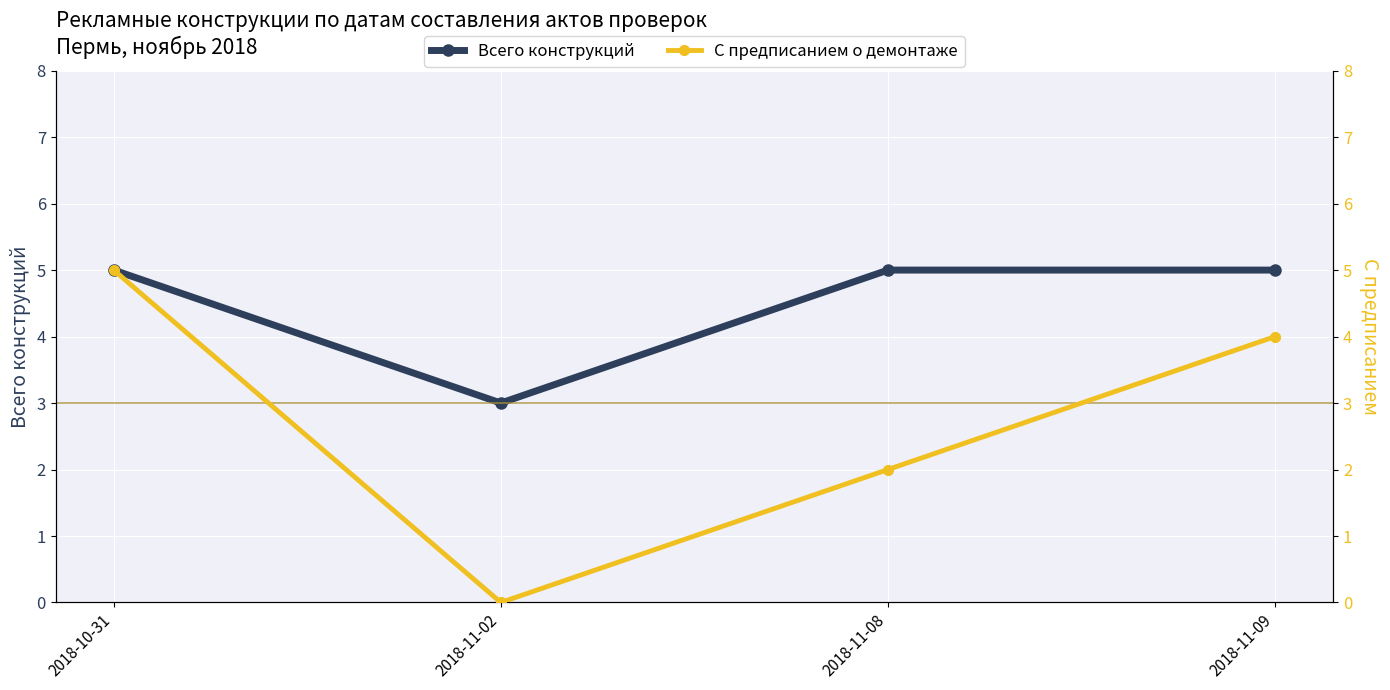

How many distinct data groups are displayed?

2